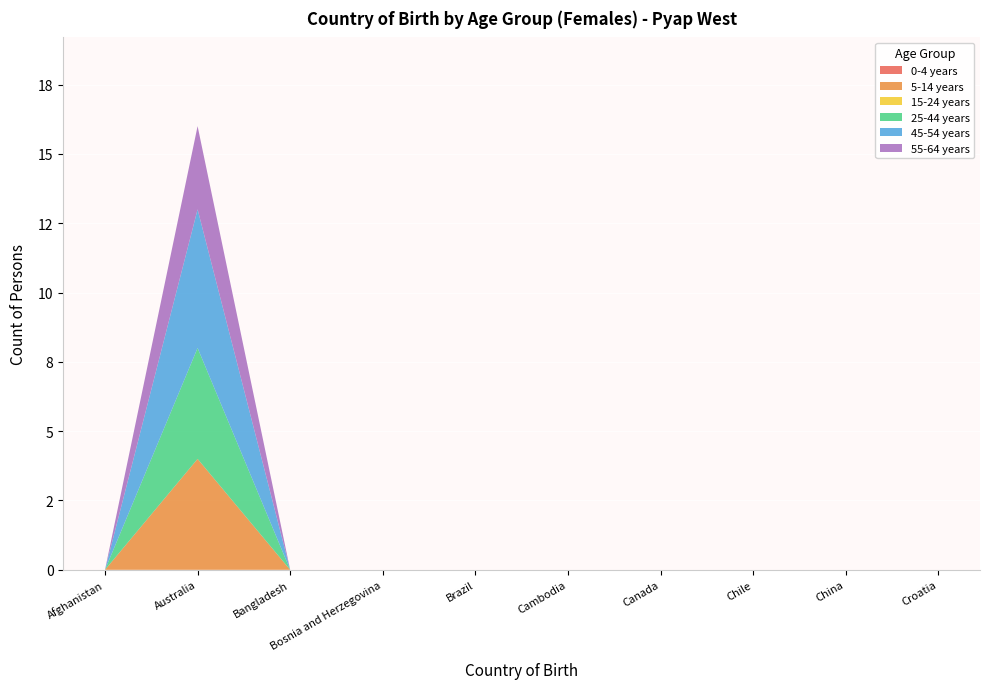

Reading right to left, list all the values displayed in this chart.

0-4 years: 0	0	0	0	0	0	0	0	0	0
5-14 years: 0	0	0	0	0	0	0	0	4	0
15-24 years: 0	0	0	0	0	0	0	0	0	0
25-44 years: 0	0	0	0	0	0	0	0	4	0
45-54 years: 0	0	0	0	0	0	0	0	5	0
55-64 years: 0	0	0	0	0	0	0	0	3	0